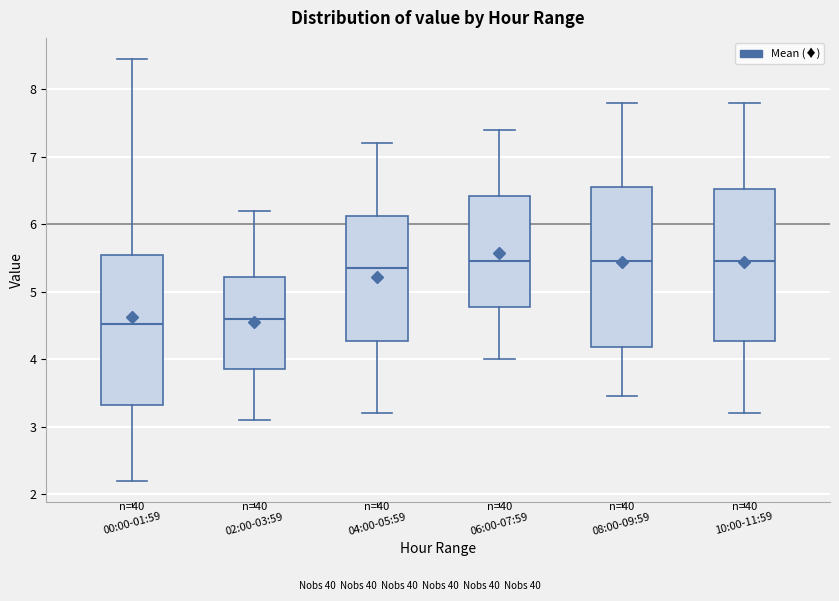

Which box is the tallest, from its lower edge to its upper edge?

08:00-09:59